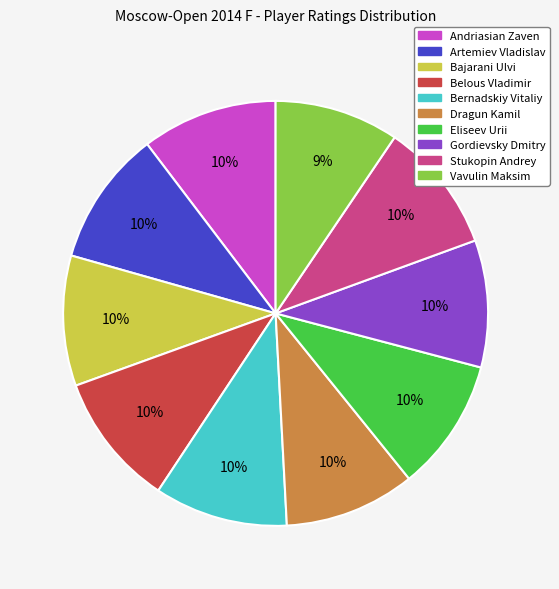

How many slices are in this pie chart?

10